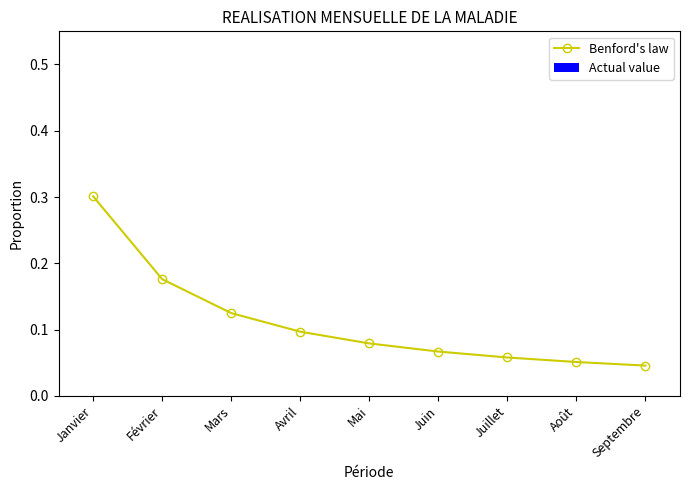

The value at Mars is 0.1. True or false?

True